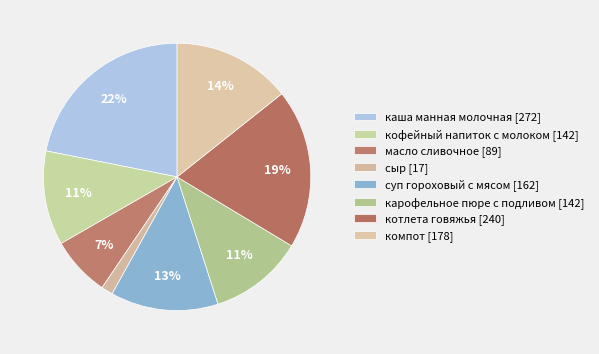

Does суп гороховый с мясом represent more than half of the total?

No